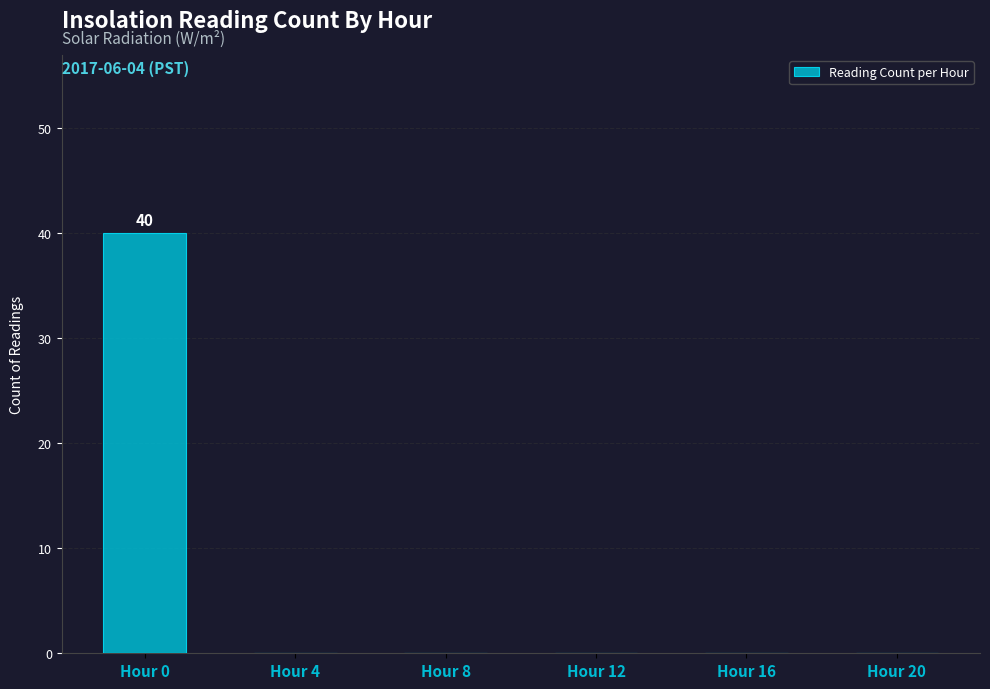

Which category has the highest value across all series?

Hour 0